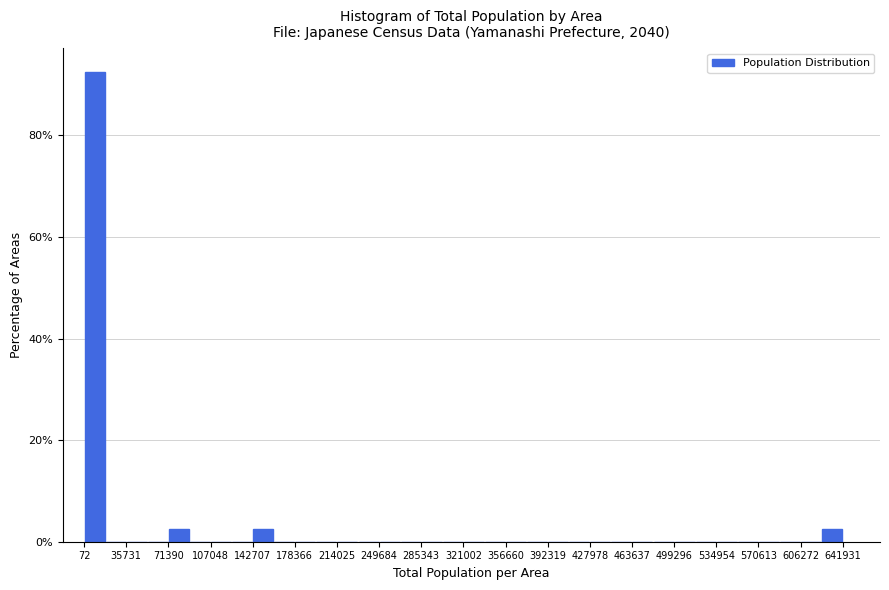

Read against the x-axis, roughly where is the centre of the tallest bar?

10000